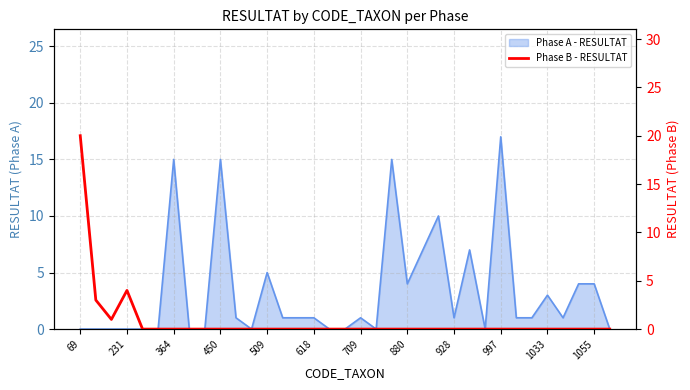

Is it true that the value at 20 is 9?

False